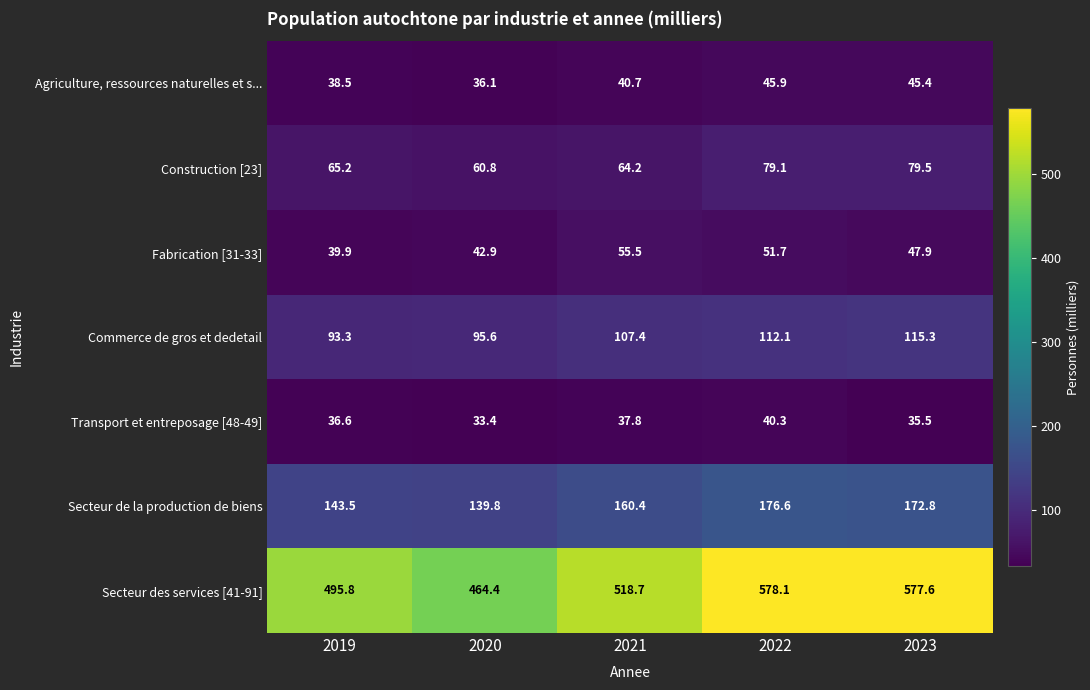

What is the total value across all series at 2020?

873.0